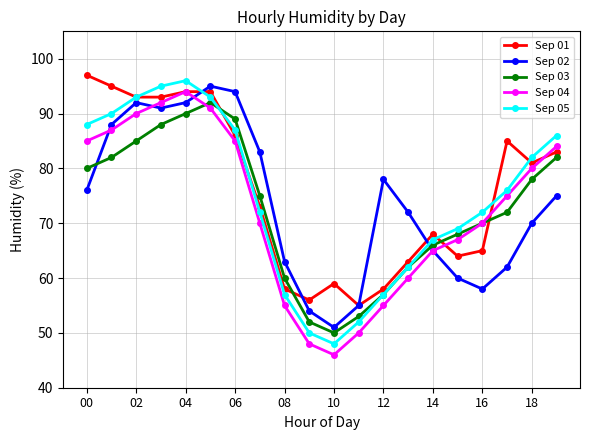

What are all the series names shown in the legend?

Sep 01, Sep 02, Sep 03, Sep 04, Sep 05